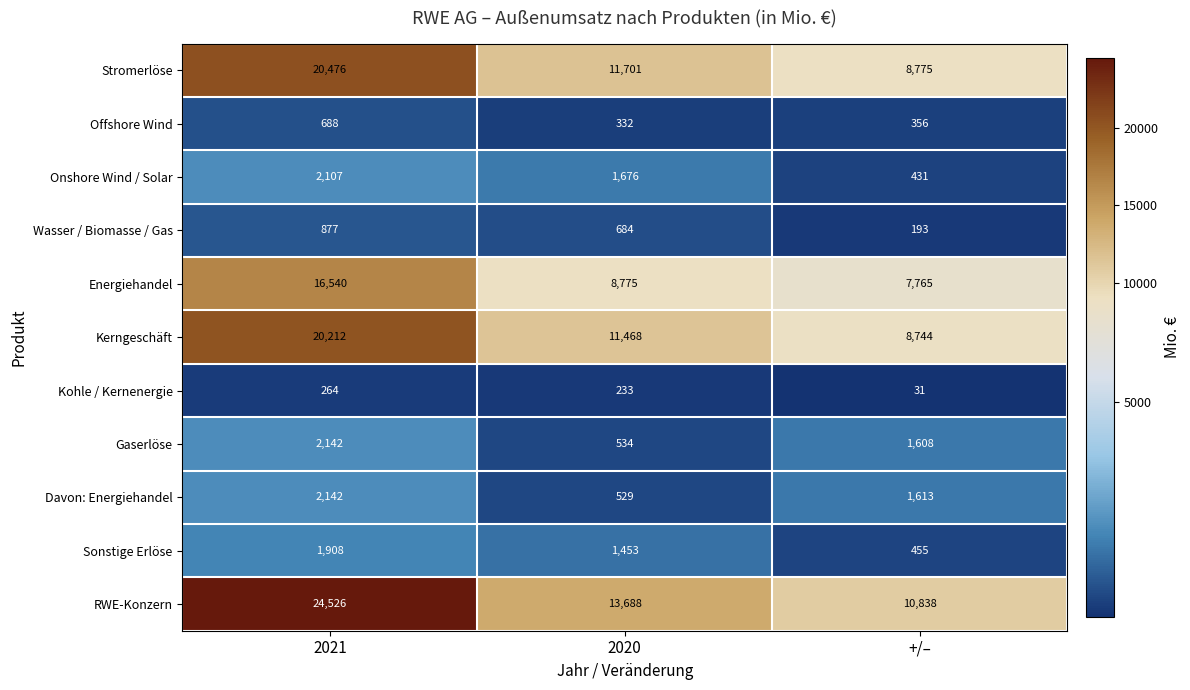

Which series changed the most between 2021 and +/–?

RWE-Konzern